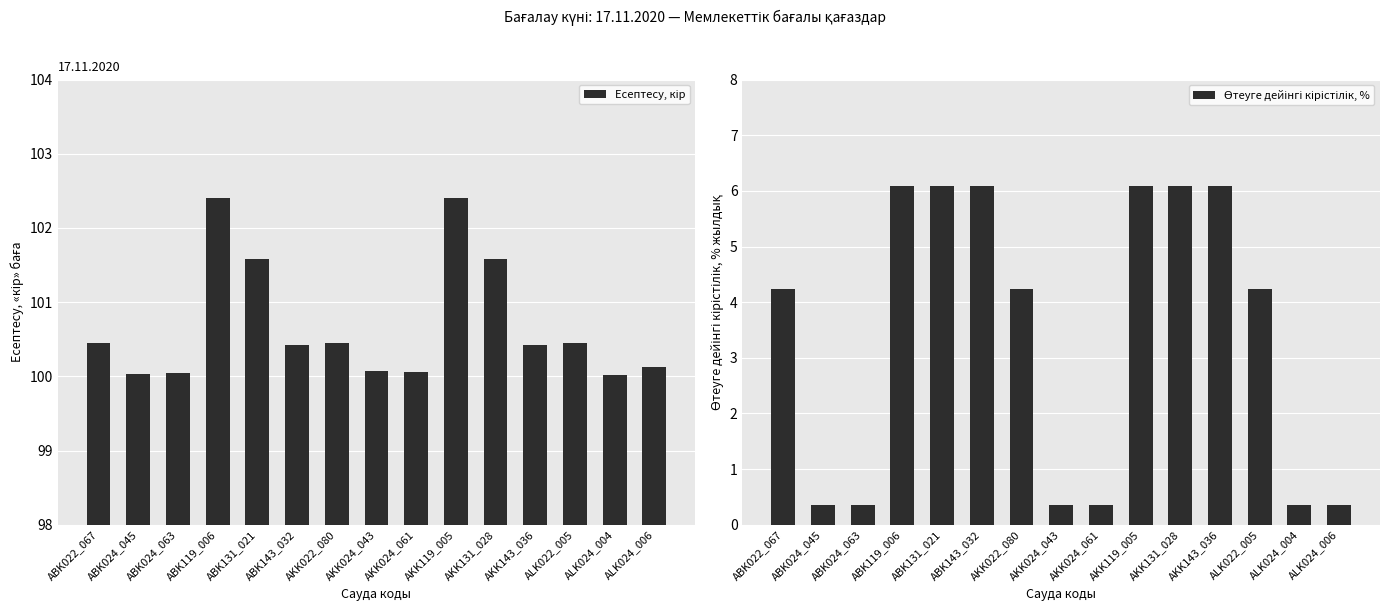

True or false: Есептесу, кір has a value of 100.0 at ABK024_045.

True